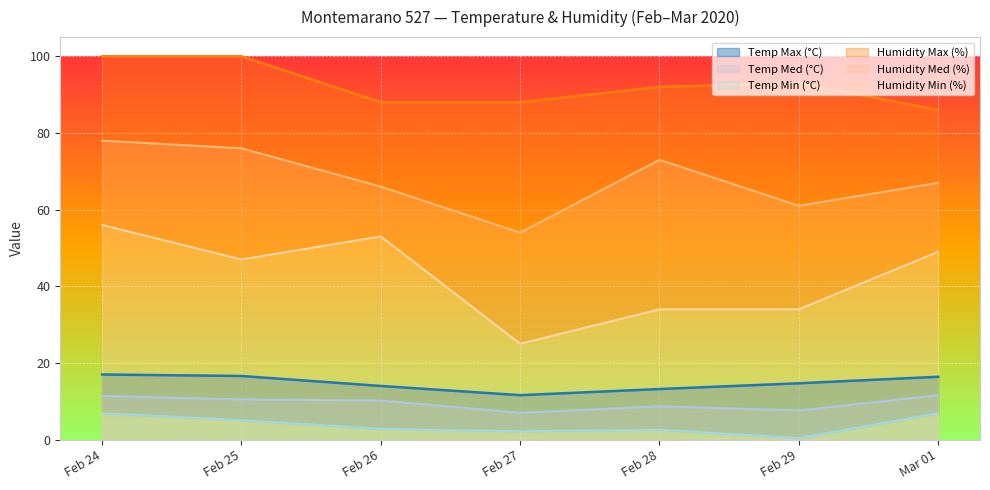

What is the highest value of the Humidity Med (%) series?

78.0